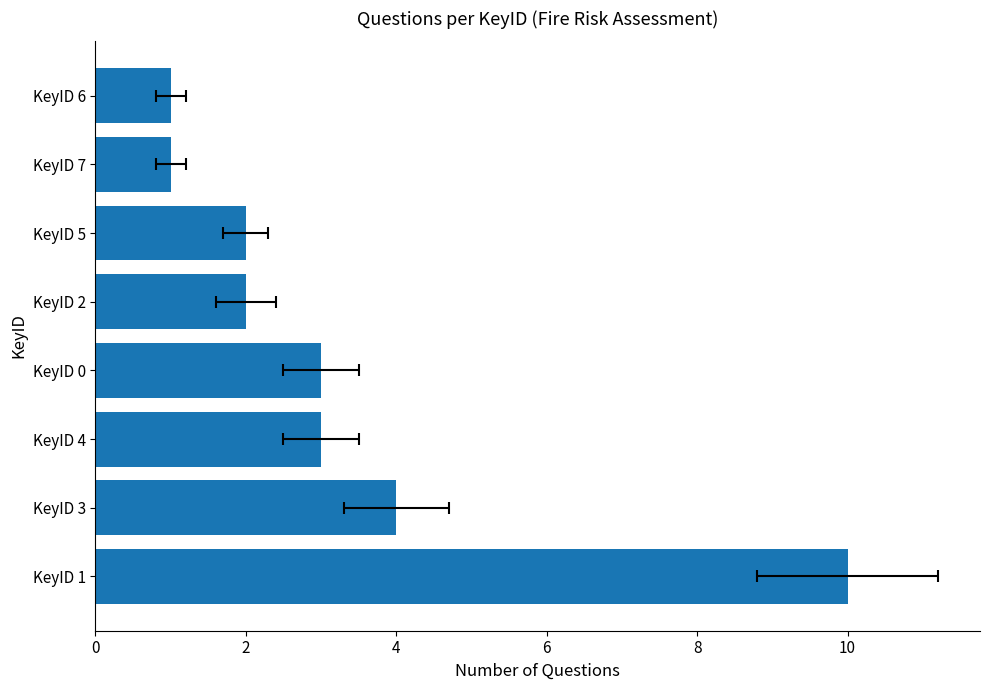

How many series are shown in this chart?

1